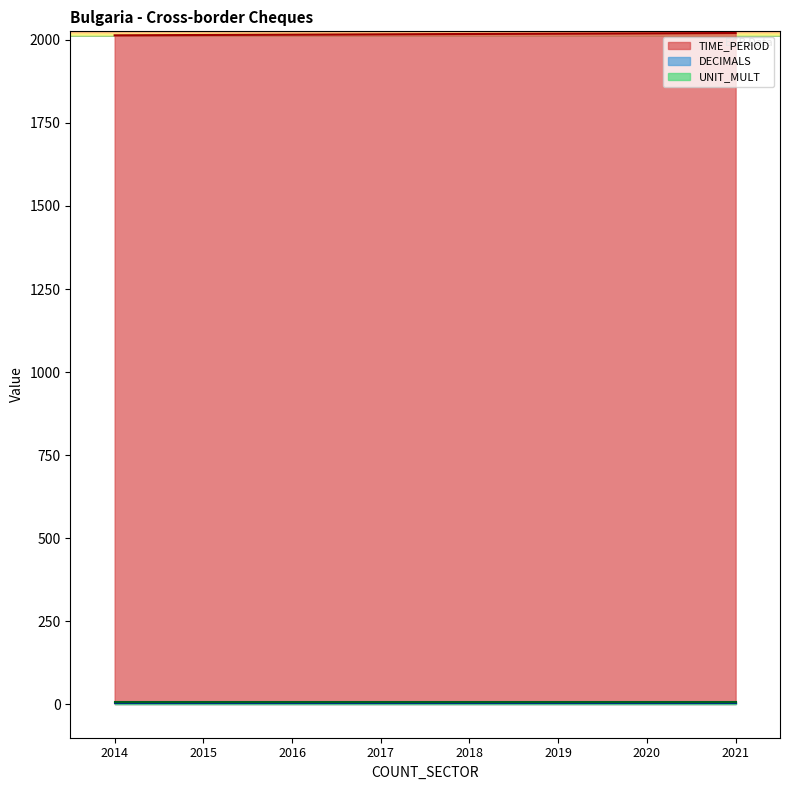

Which label corresponds to the smallest value in the chart?

2014